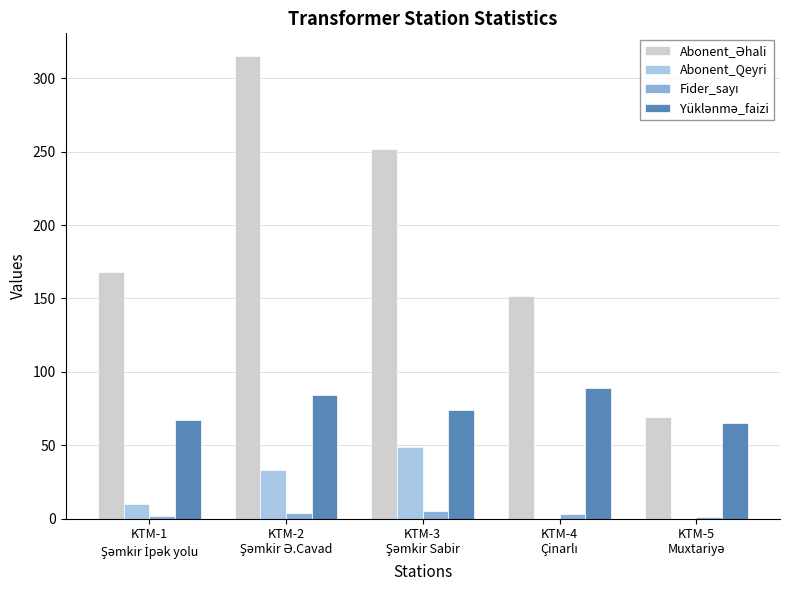

What is the sum of all Abonent_Qeyri values?

92